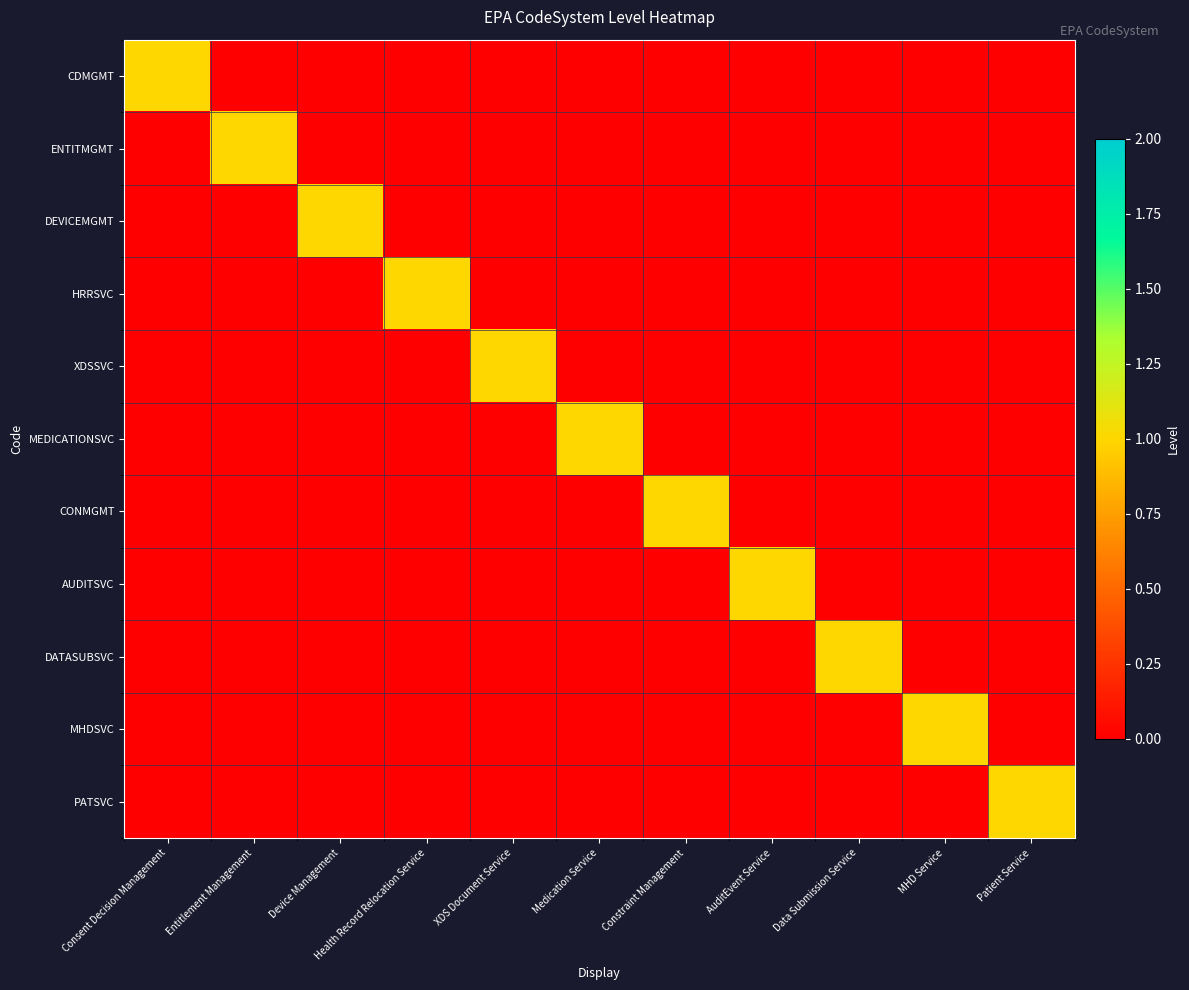

Reading left to right, transcribe all the data shown in this chart.

CDMGMT: Consent Decision Management=1	Entitlement Management=0	Device Management=0	Health Record Relocation Service=0	XDS Document Service=0	Medication Service=0	Constraint Management=0	AuditEvent Service=0	Data Submission Service=0	MHD Service=0	Patient Service=0
ENTITMGMT: Consent Decision Management=0	Entitlement Management=1	Device Management=0	Health Record Relocation Service=0	XDS Document Service=0	Medication Service=0	Constraint Management=0	AuditEvent Service=0	Data Submission Service=0	MHD Service=0	Patient Service=0
DEVICEMGMT: Consent Decision Management=0	Entitlement Management=0	Device Management=1	Health Record Relocation Service=0	XDS Document Service=0	Medication Service=0	Constraint Management=0	AuditEvent Service=0	Data Submission Service=0	MHD Service=0	Patient Service=0
HRRSVC: Consent Decision Management=0	Entitlement Management=0	Device Management=0	Health Record Relocation Service=1	XDS Document Service=0	Medication Service=0	Constraint Management=0	AuditEvent Service=0	Data Submission Service=0	MHD Service=0	Patient Service=0
XDSSVC: Consent Decision Management=0	Entitlement Management=0	Device Management=0	Health Record Relocation Service=0	XDS Document Service=1	Medication Service=0	Constraint Management=0	AuditEvent Service=0	Data Submission Service=0	MHD Service=0	Patient Service=0
MEDICATIONSVC: Consent Decision Management=0	Entitlement Management=0	Device Management=0	Health Record Relocation Service=0	XDS Document Service=0	Medication Service=1	Constraint Management=0	AuditEvent Service=0	Data Submission Service=0	MHD Service=0	Patient Service=0
CONMGMT: Consent Decision Management=0	Entitlement Management=0	Device Management=0	Health Record Relocation Service=0	XDS Document Service=0	Medication Service=0	Constraint Management=1	AuditEvent Service=0	Data Submission Service=0	MHD Service=0	Patient Service=0
AUDITSVC: Consent Decision Management=0	Entitlement Management=0	Device Management=0	Health Record Relocation Service=0	XDS Document Service=0	Medication Service=0	Constraint Management=0	AuditEvent Service=1	Data Submission Service=0	MHD Service=0	Patient Service=0
DATASUBSVC: Consent Decision Management=0	Entitlement Management=0	Device Management=0	Health Record Relocation Service=0	XDS Document Service=0	Medication Service=0	Constraint Management=0	AuditEvent Service=0	Data Submission Service=1	MHD Service=0	Patient Service=0
MHDSVC: Consent Decision Management=0	Entitlement Management=0	Device Management=0	Health Record Relocation Service=0	XDS Document Service=0	Medication Service=0	Constraint Management=0	AuditEvent Service=0	Data Submission Service=0	MHD Service=1	Patient Service=0
PATSVC: Consent Decision Management=0	Entitlement Management=0	Device Management=0	Health Record Relocation Service=0	XDS Document Service=0	Medication Service=0	Constraint Management=0	AuditEvent Service=0	Data Submission Service=0	MHD Service=0	Patient Service=1